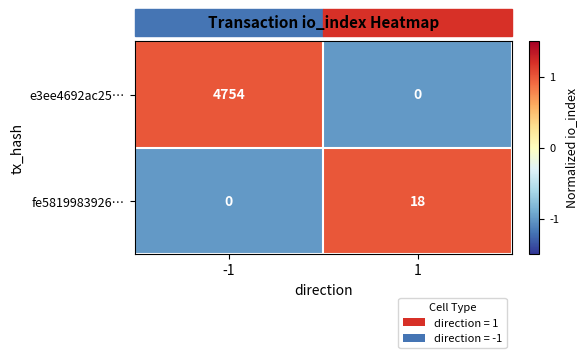

At which category is the sum across all series the highest?

-1